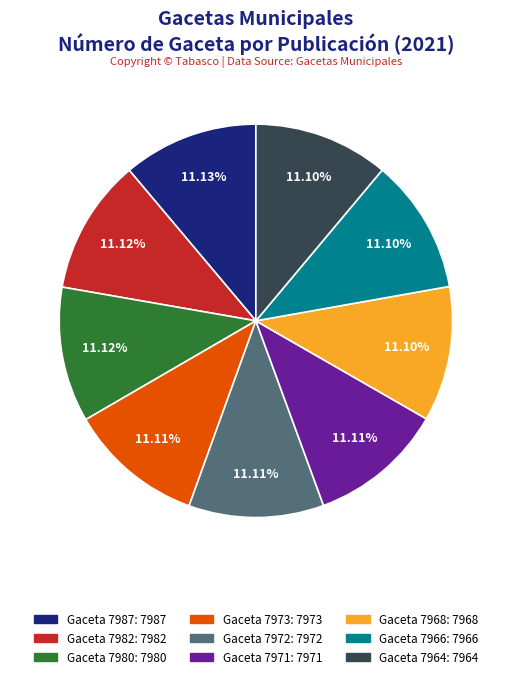

Does any single category account for the majority?

No